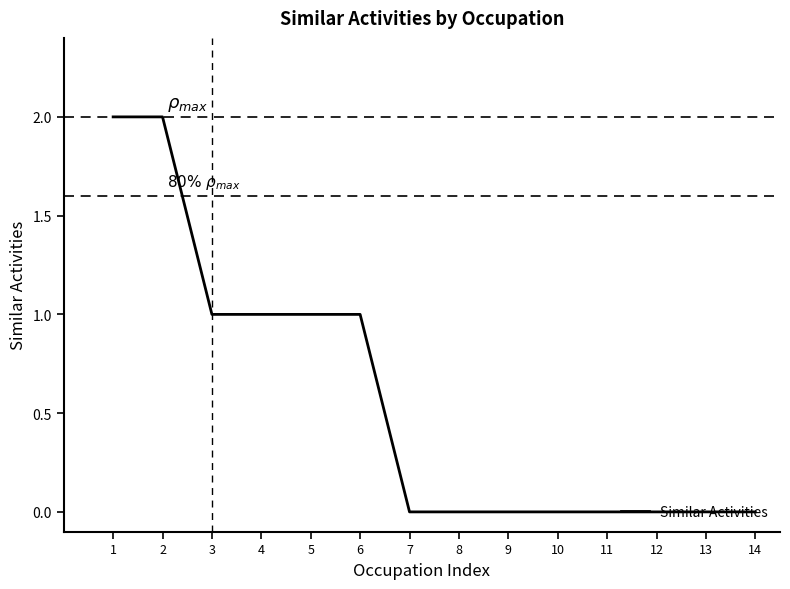

What is the ratio of the value at 2 to the value at 1?

1.0